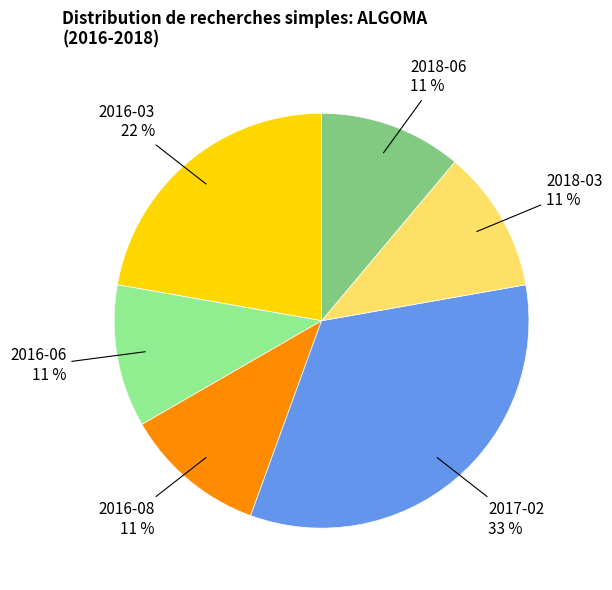

Count the number of slices in the pie.

6